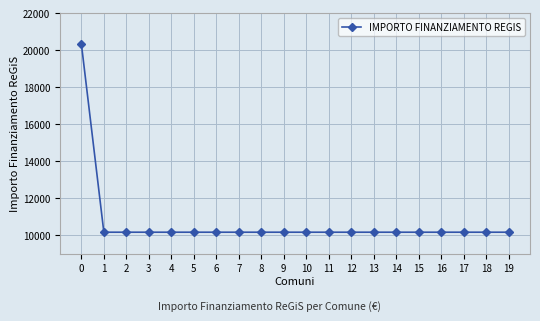

Approximately how many times larger is the value at 9 compared to 0?

0.5